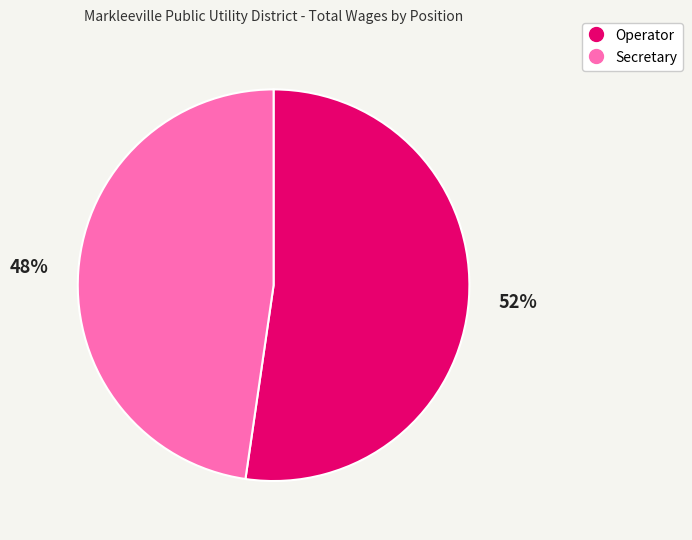

Is there any slice that represents more than half of the pie?

Yes